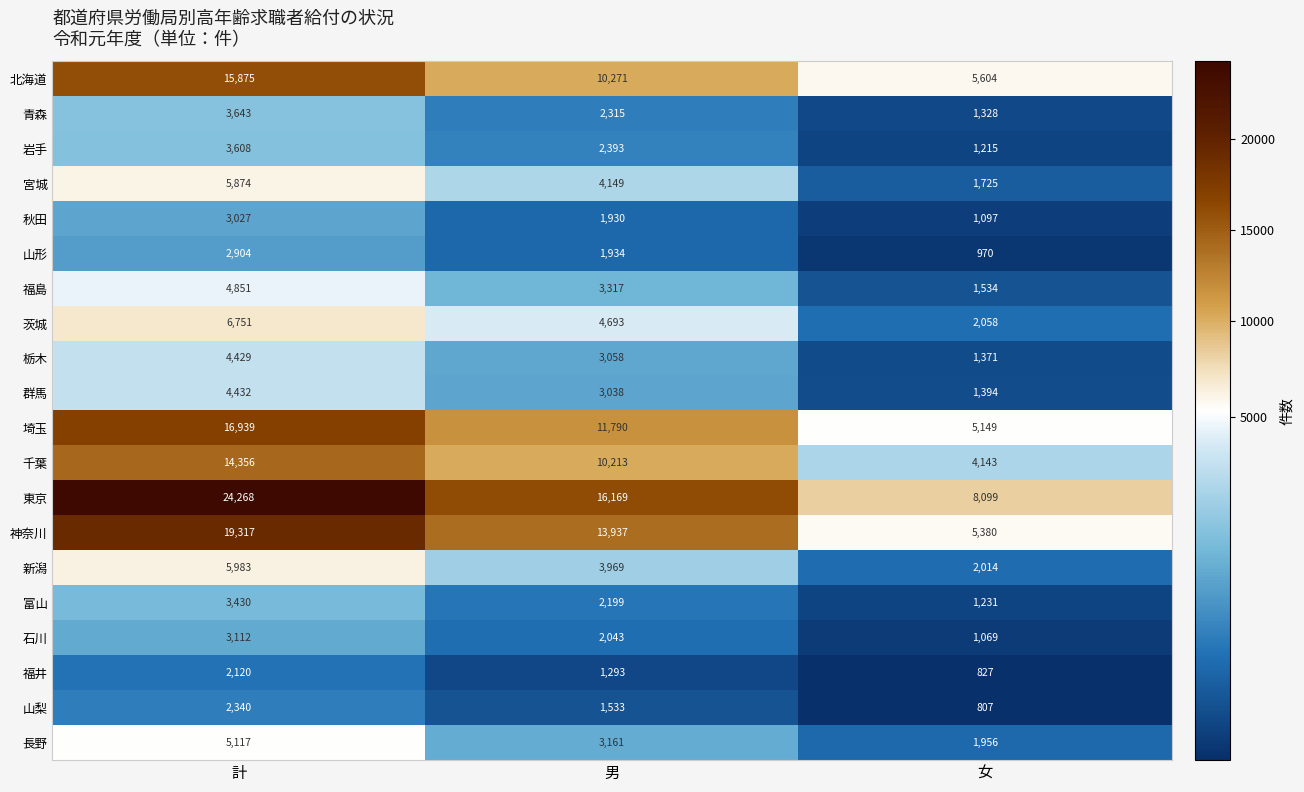

What is the difference between the highest and lowest values at 男?

14876